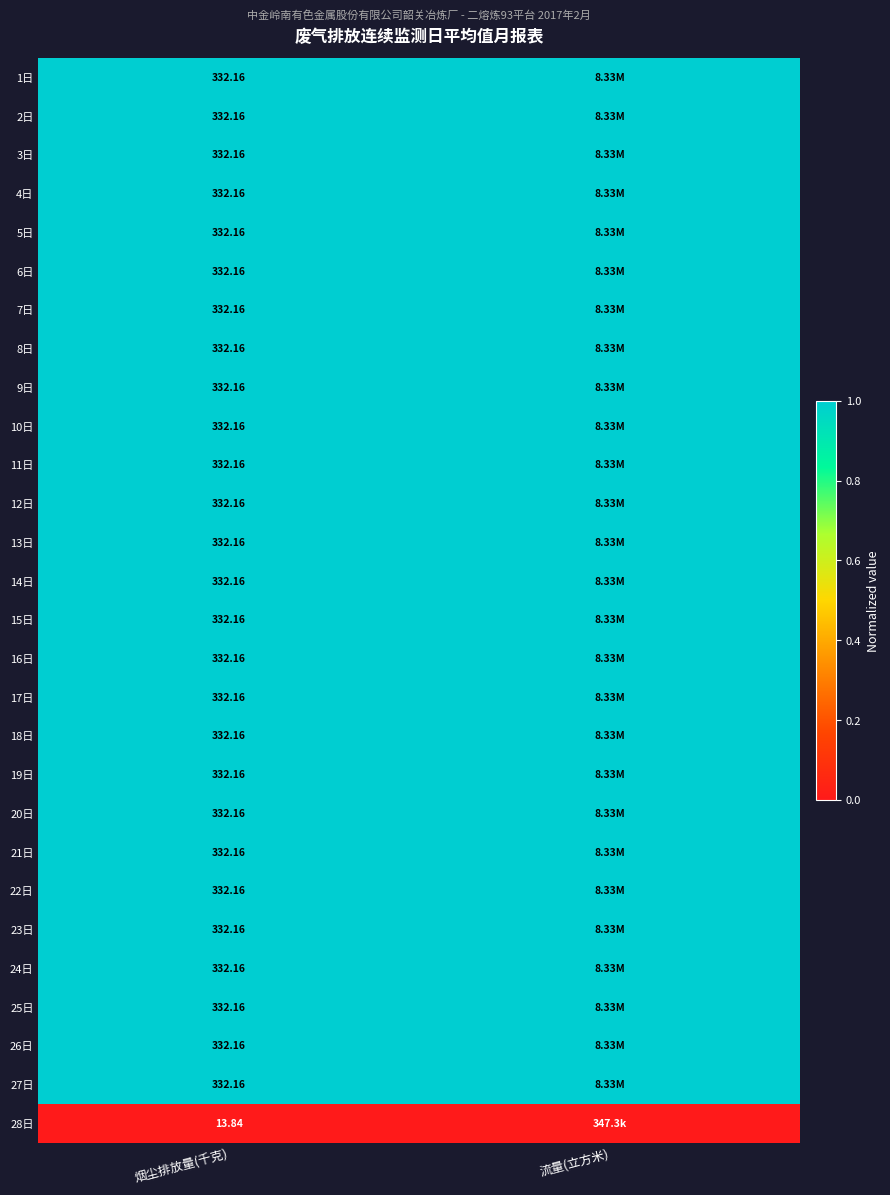

At how many categories does at least one series exceed 0?

2